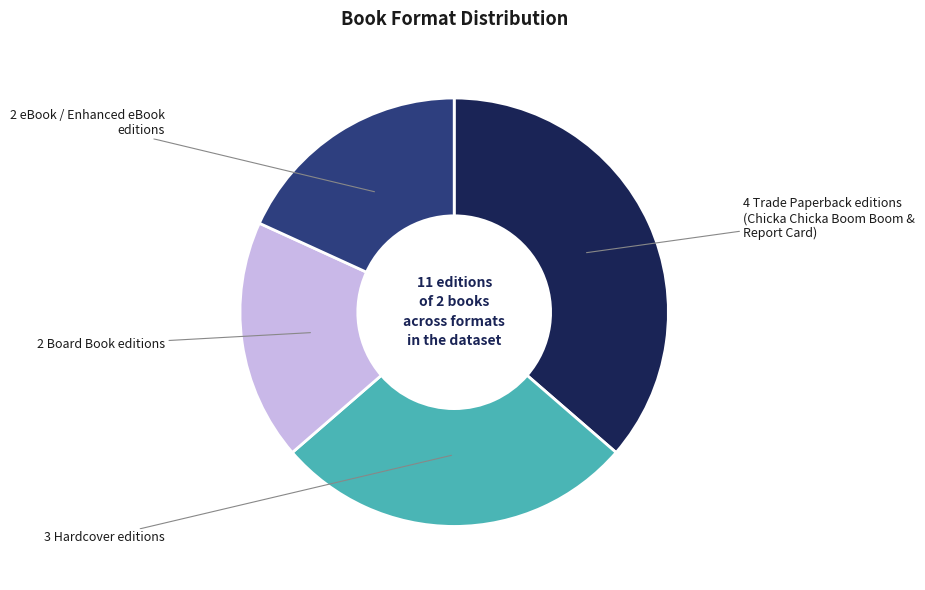

Does any single category account for the majority?

No